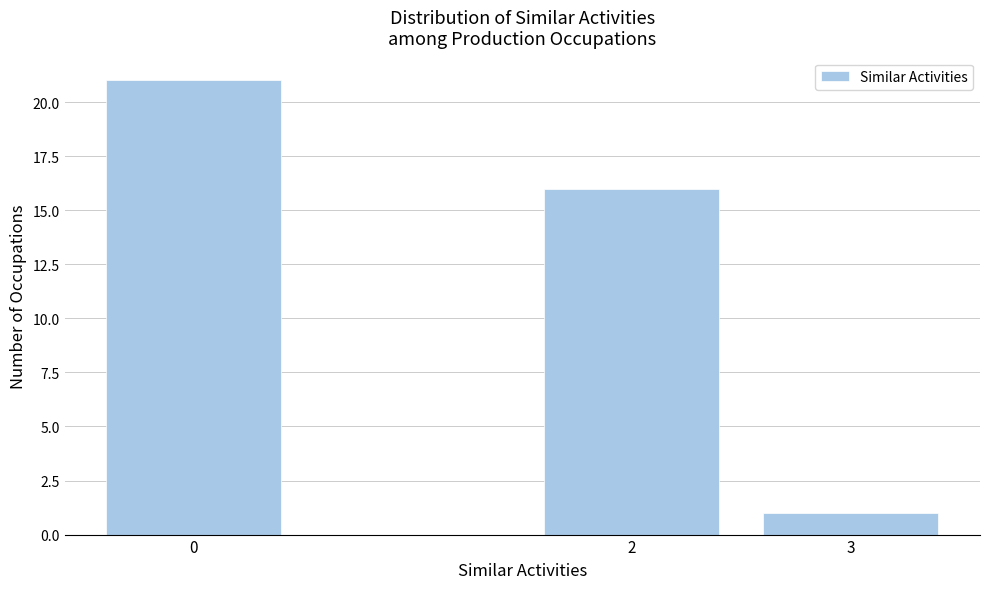

Reading left to right, extract all data points from this chart.

0=21	2=16	3=1